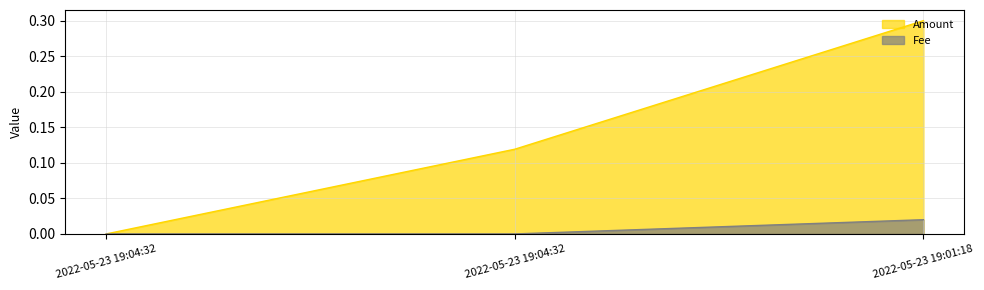

Is it true that Amount equals 0.0 at 2022-05-23 19:04:32?

True